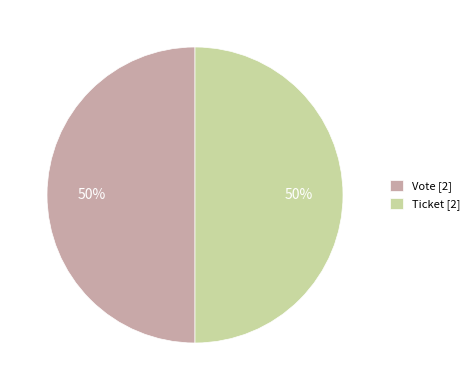

True or false: Ticket [2] accounts for 35% of the total.

False